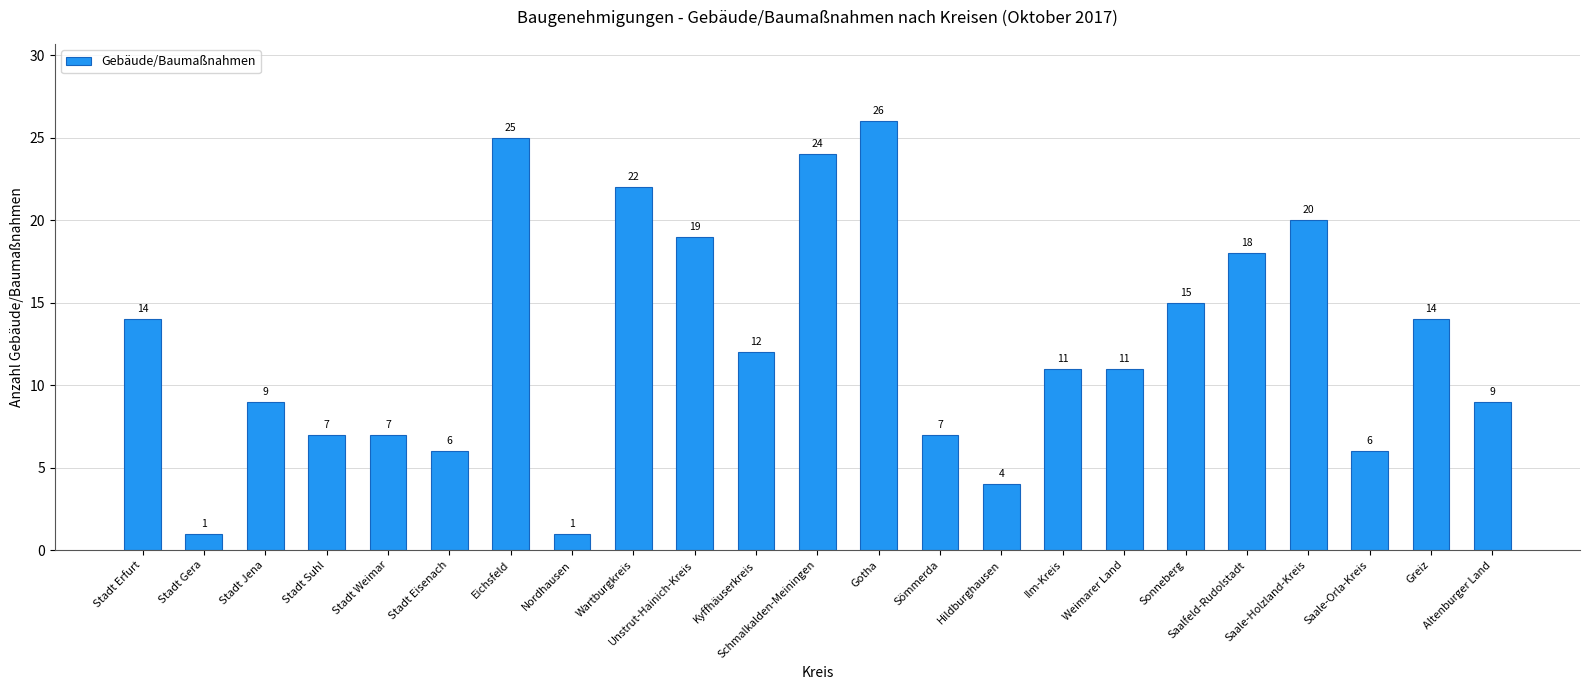

At which category does the chart reach its peak across all series?

Gotha